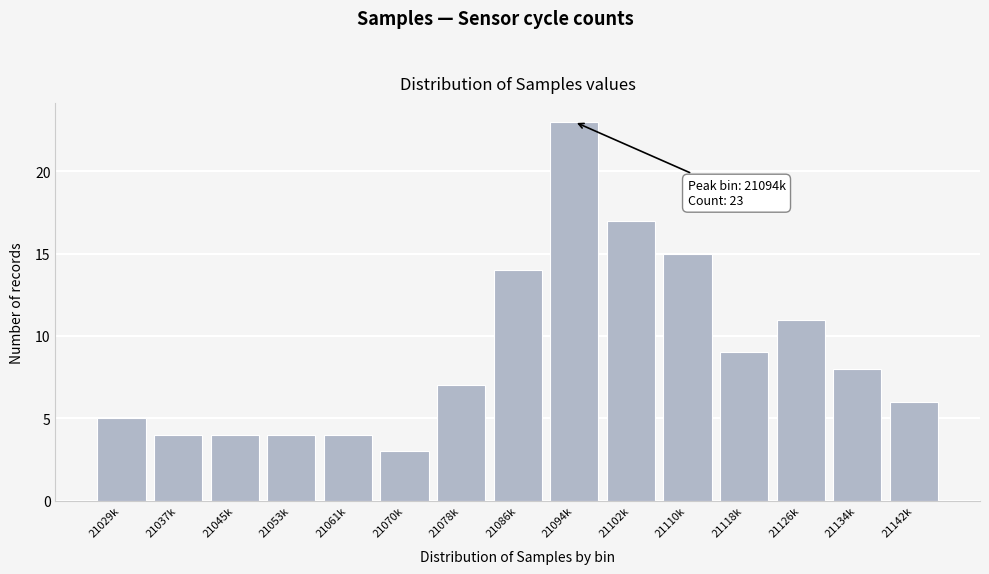

Reading right to left, what are all the values shown in this chart?

21142k=6	21134k=8	21126k=11	21118k=9	21110k=15	21102k=17	21094k=23	21086k=14	21078k=7	21070k=3	21061k=4	21053k=4	21045k=4	21037k=4	21029k=5